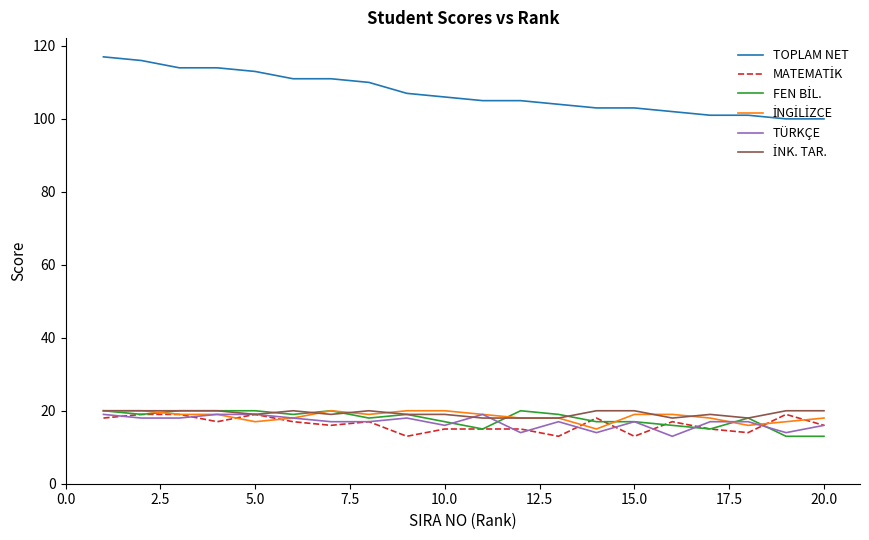

Which series has the widest spread of values?

TOPLAM NET